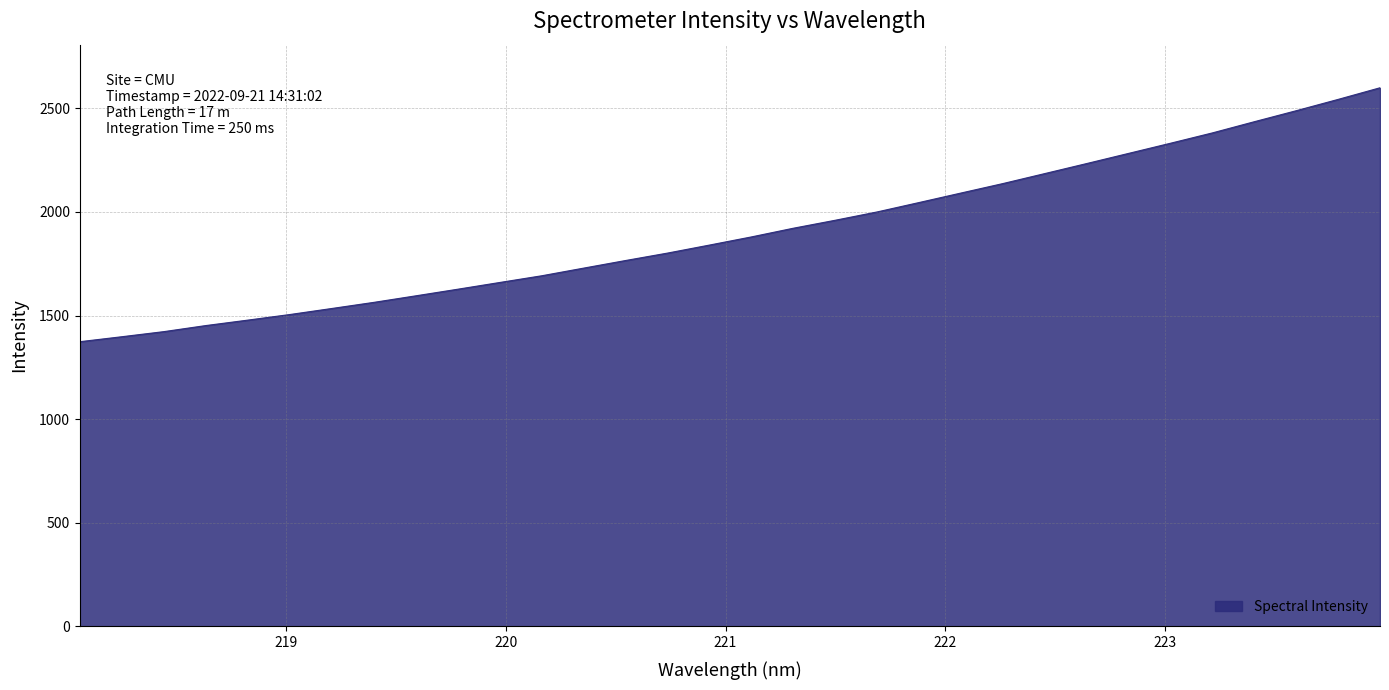

What is the difference between the maximum and minimum values?

1225.1